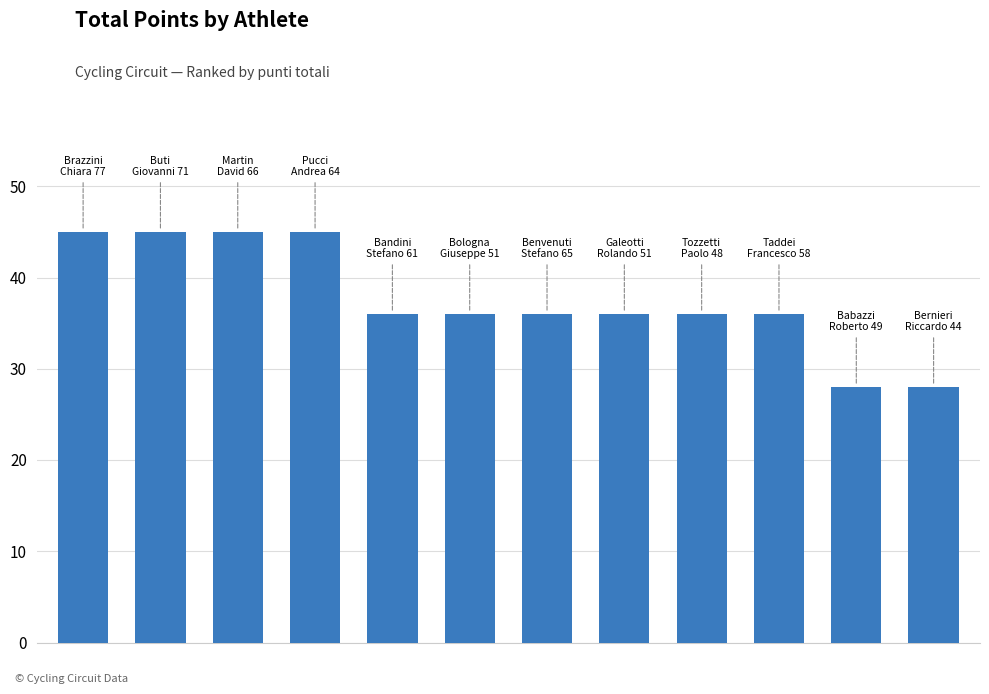

Reading left to right, list all the values displayed in this chart.

45	45	45	45	36	36	36	36	36	36	28	28